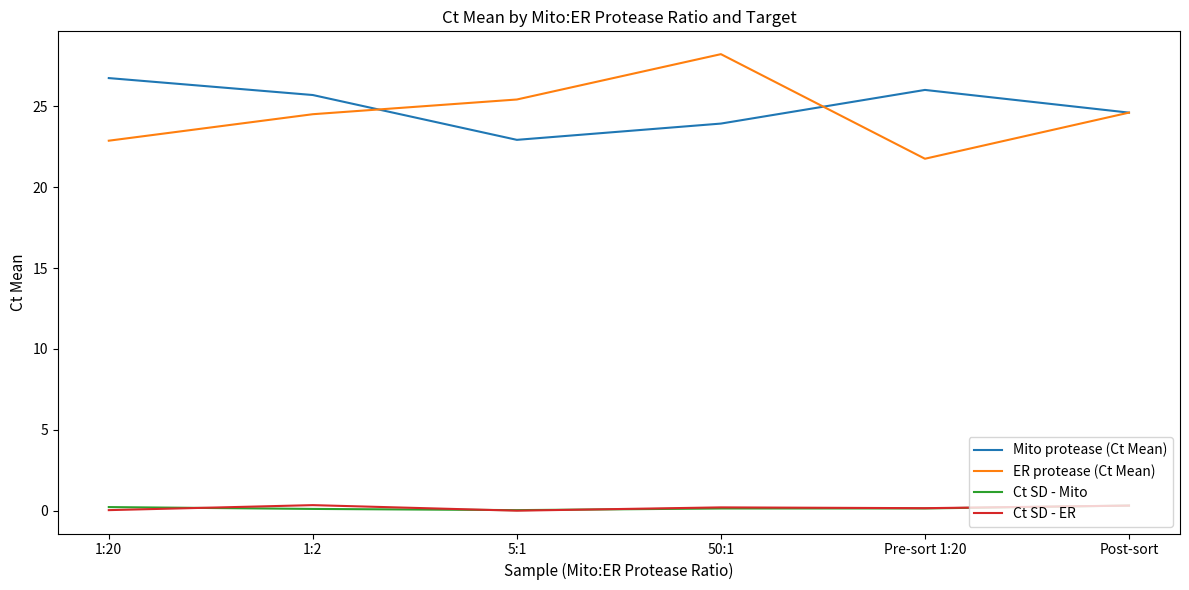

What is the highest value of the ER protease (Ct Mean) series?

28.2